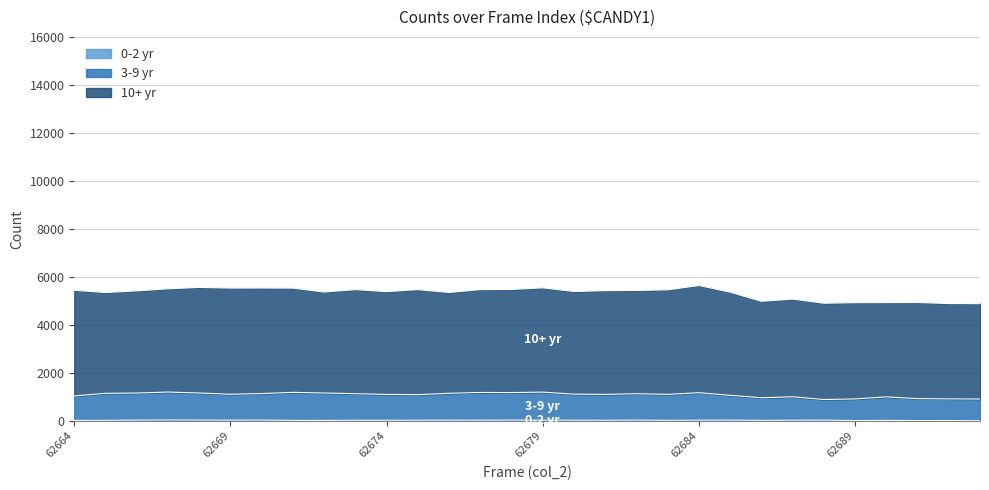

True or false: 3-9 yr has a value of 429 at 62692.

False